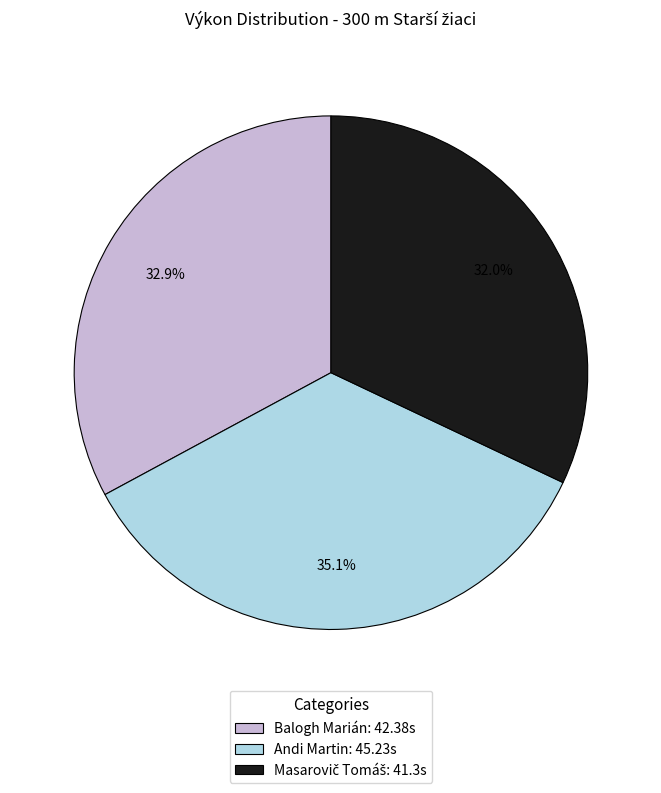

Approximately how many times larger is the value at Balogh Marián: 42.38s compared to Andi Martin: 45.23s?

0.9